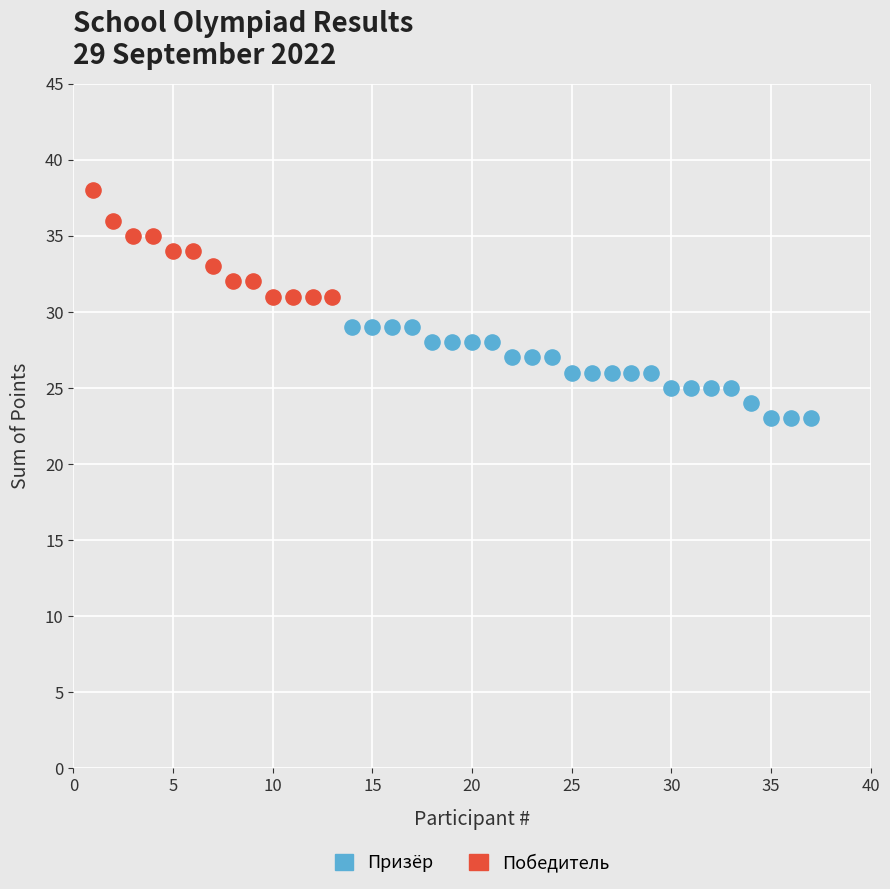

Which series contains the highest Y value?

Победитель